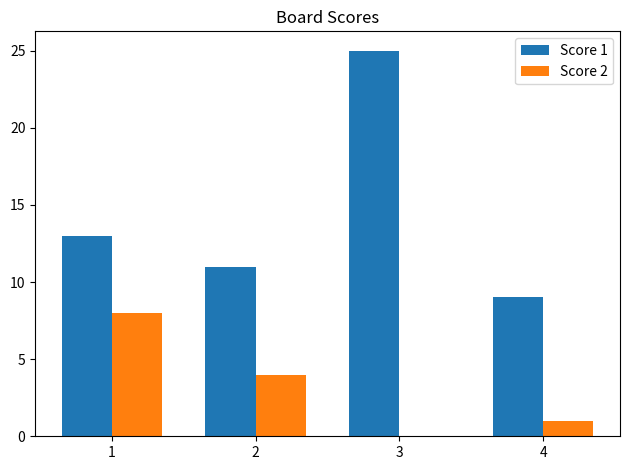

Reading left to right, list all the values displayed in this chart.

Score 1: 13	11	25	9
Score 2: 8	4	0	1